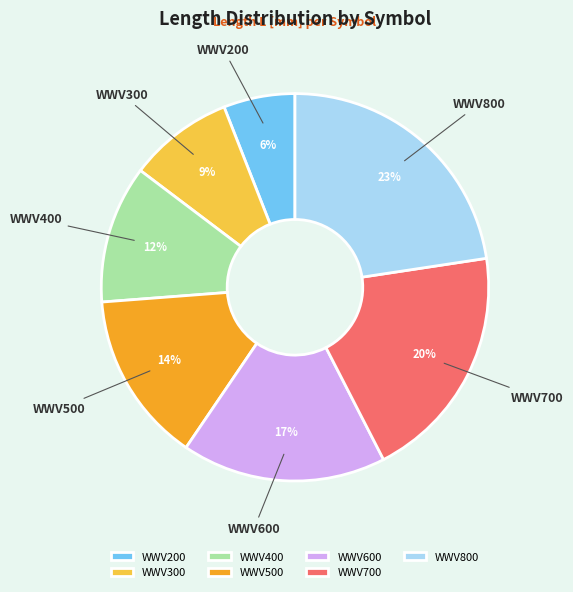

Which slice is the largest?

WWV800